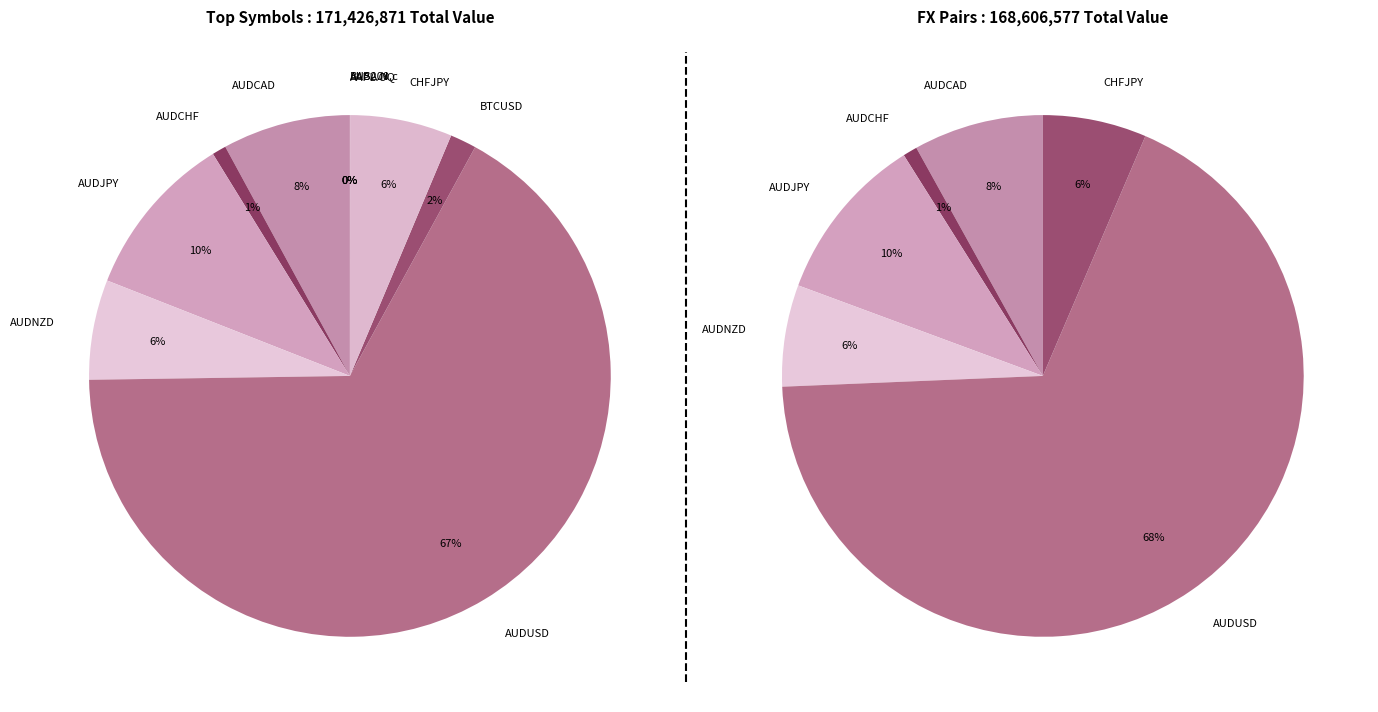

Is it true that AUDCAD is 13% of the pie?

False